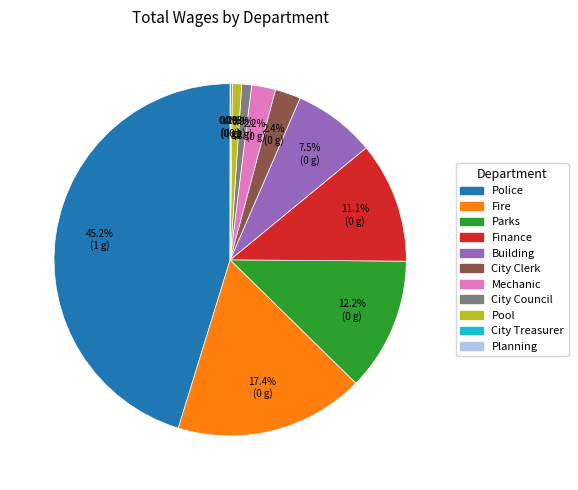

Between Building and Police, which is larger?

Police